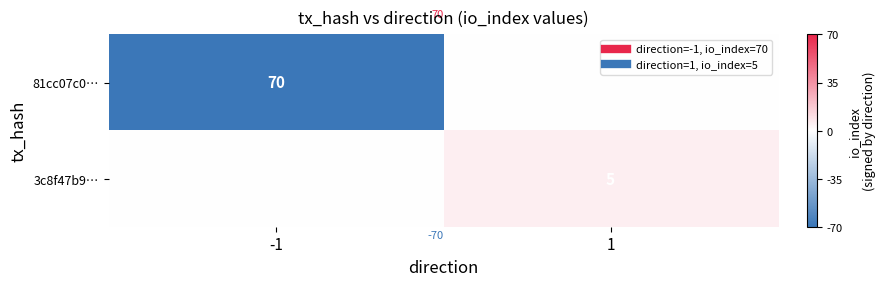

Which category has the highest value in the 3c8f47b9… series?

1